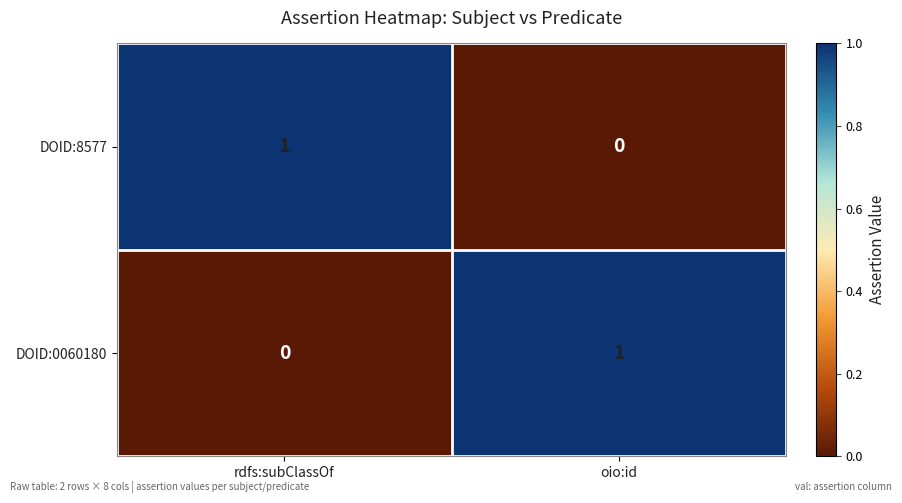

Is it true that DOID:0060180 equals 0 at rdfs:subClassOf?

True